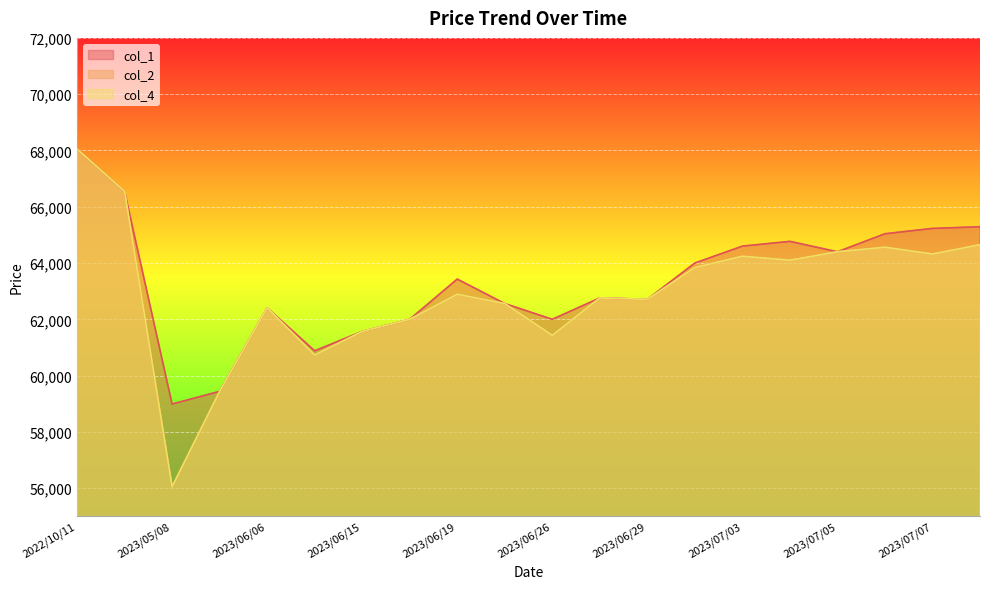

At how many categories does at least one series exceed 59306?

19